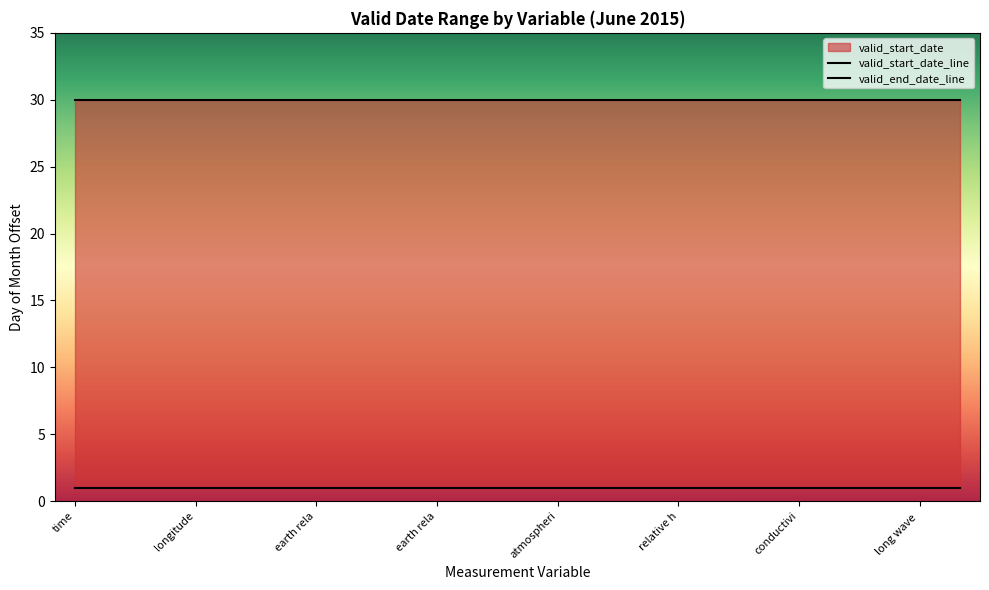

What is the maximum value shown in the chart?

30